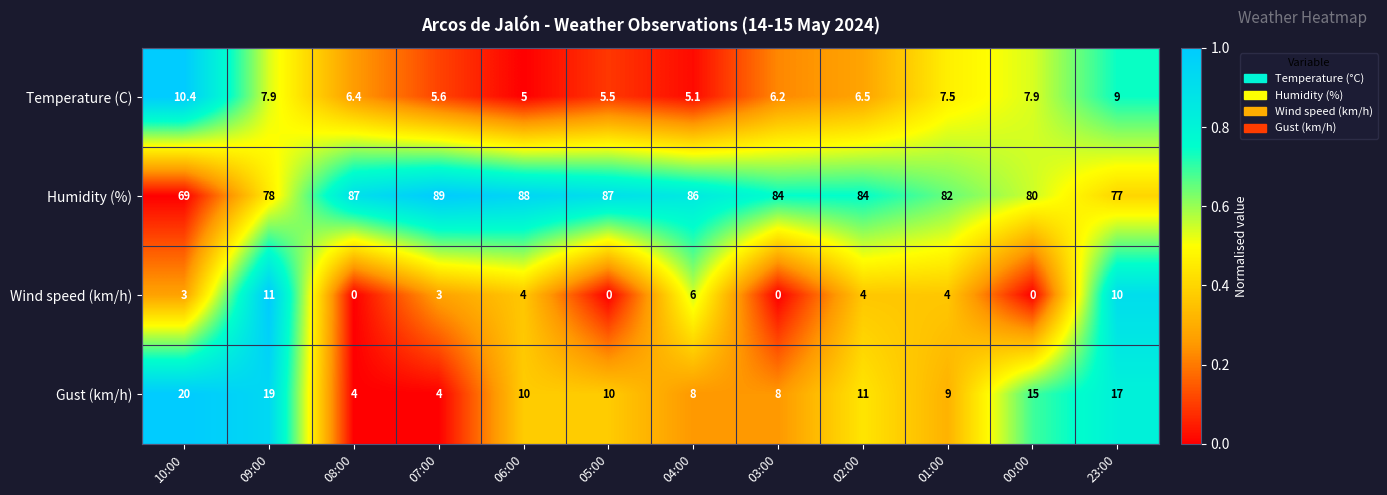

What is the difference between the highest and lowest values at 01:00?

78.0